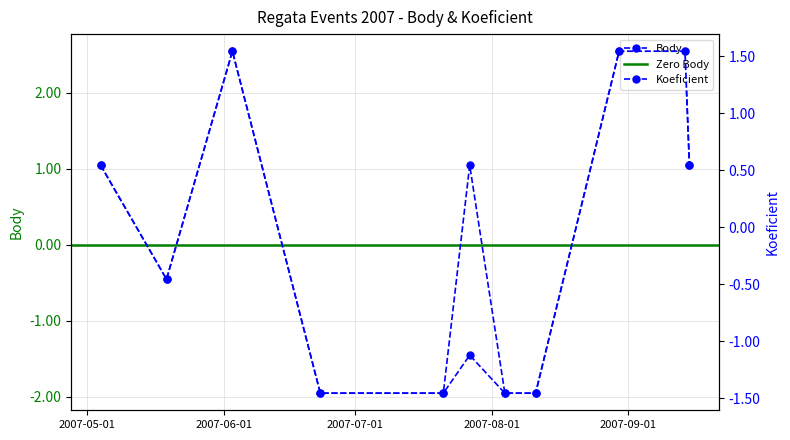

What is the sum of the Body values at 2007-08-11 and 2007-08-30?

0.6